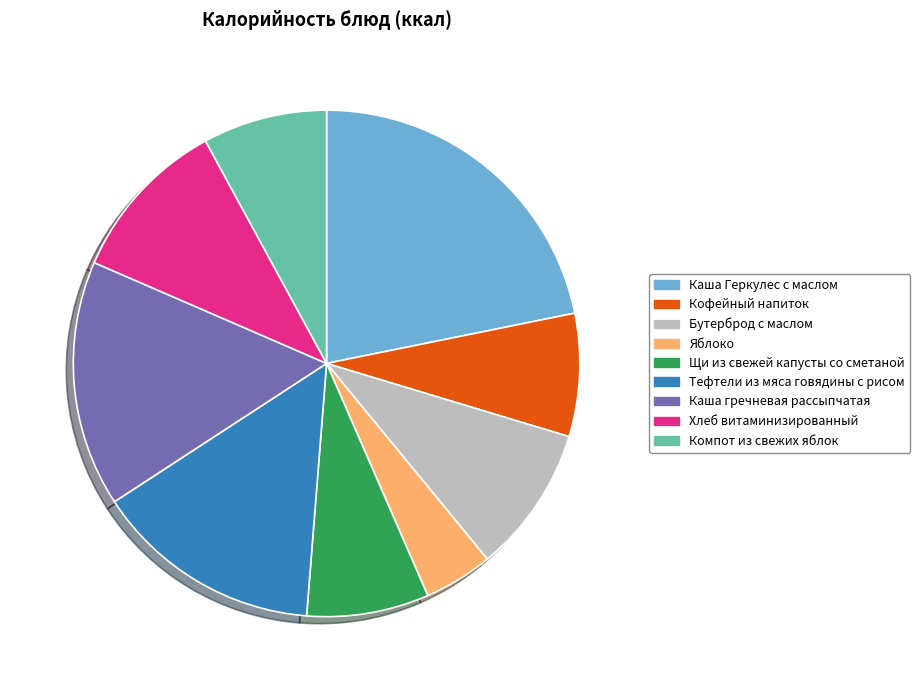

Is it true that Щи из свежей капусты со сметаной is 22% of the pie?

False